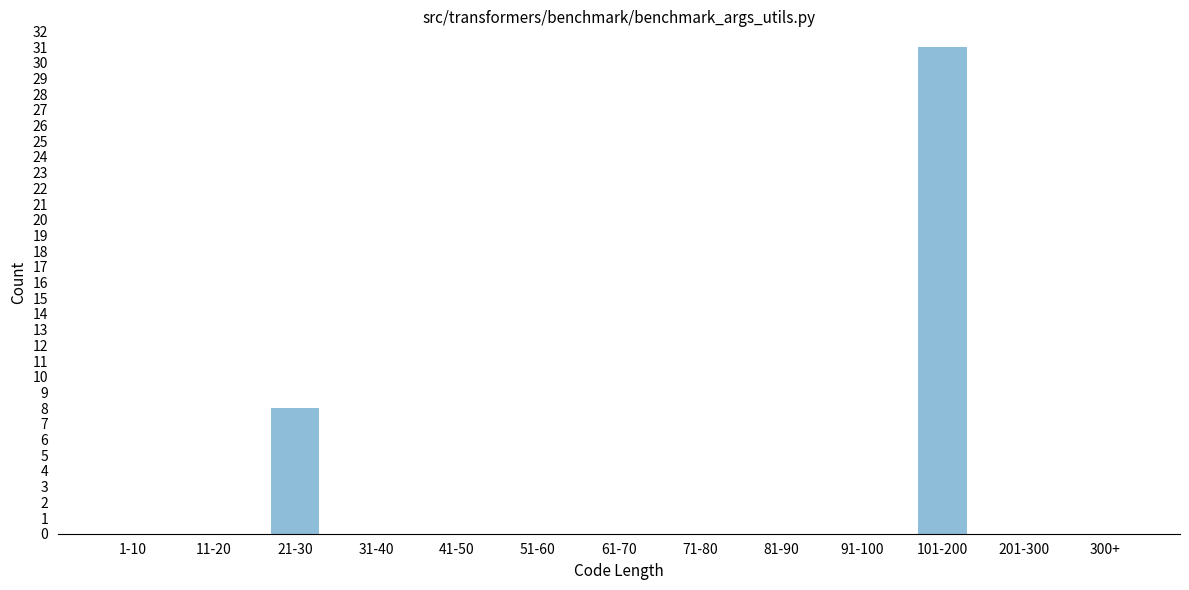

Reading left to right, transcribe all the data shown in this chart.

1-10=0	11-20=0	21-30=8	31-40=0	41-50=0	51-60=0	61-70=0	71-80=0	81-90=0	91-100=0	101-200=31	201-300=0	300+=0